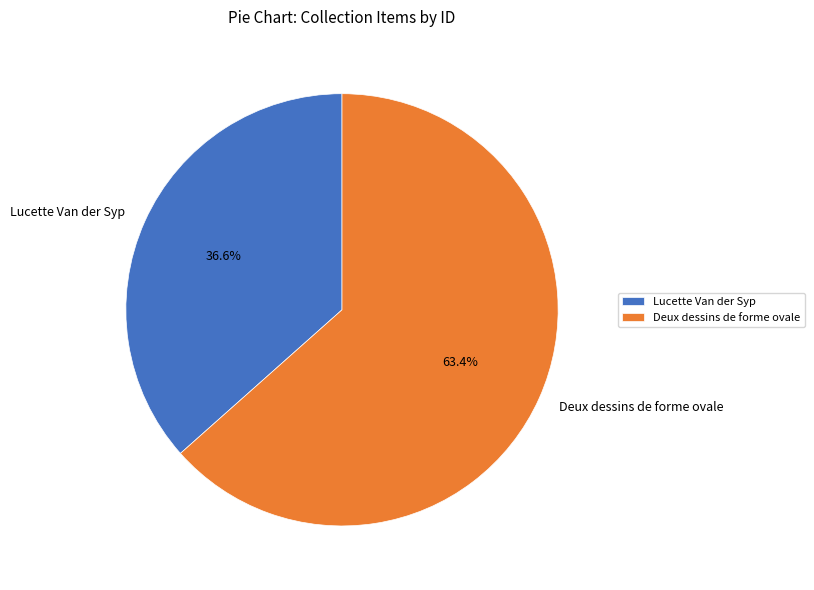

What is the largest slice in the pie chart?

Deux dessins de forme ovale